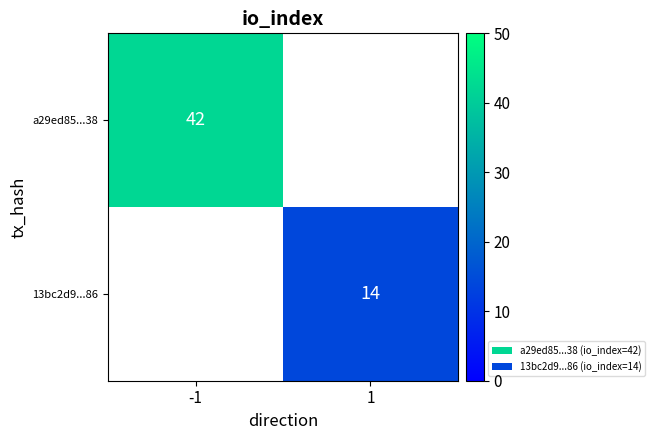

Is the value of 13bc2d9...86 at 1 greater than the value of a29ed85...38 at -1?

No